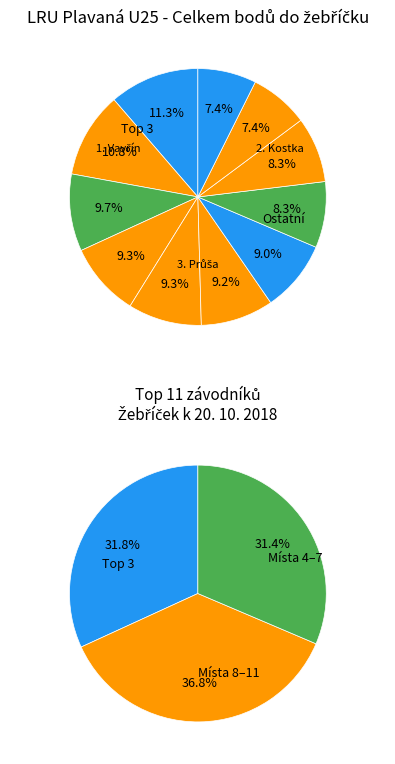

How many segments does this pie chart have?

11